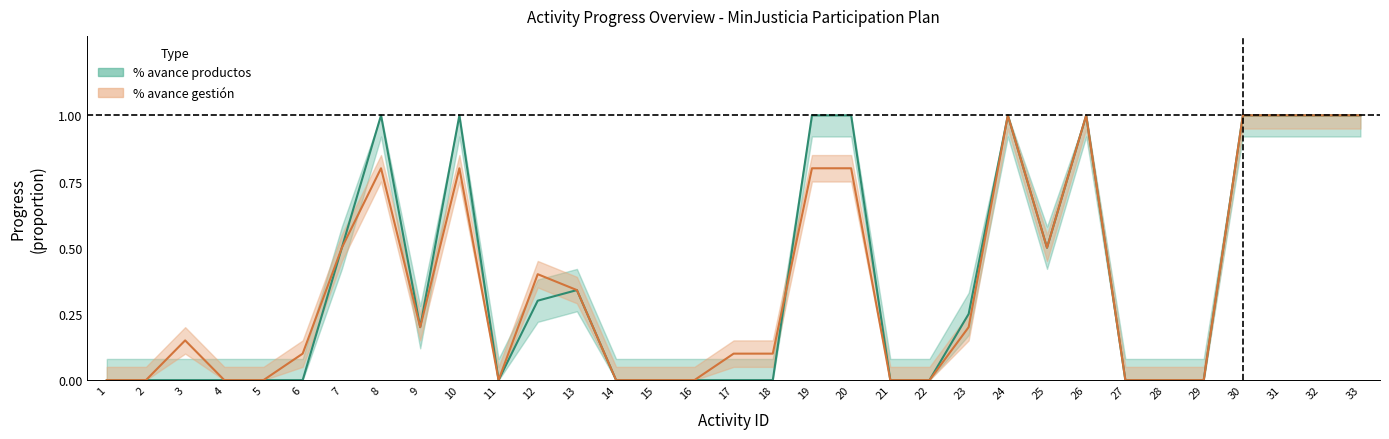

What are all the series names shown in the legend?

% avance productos, % avance gestión